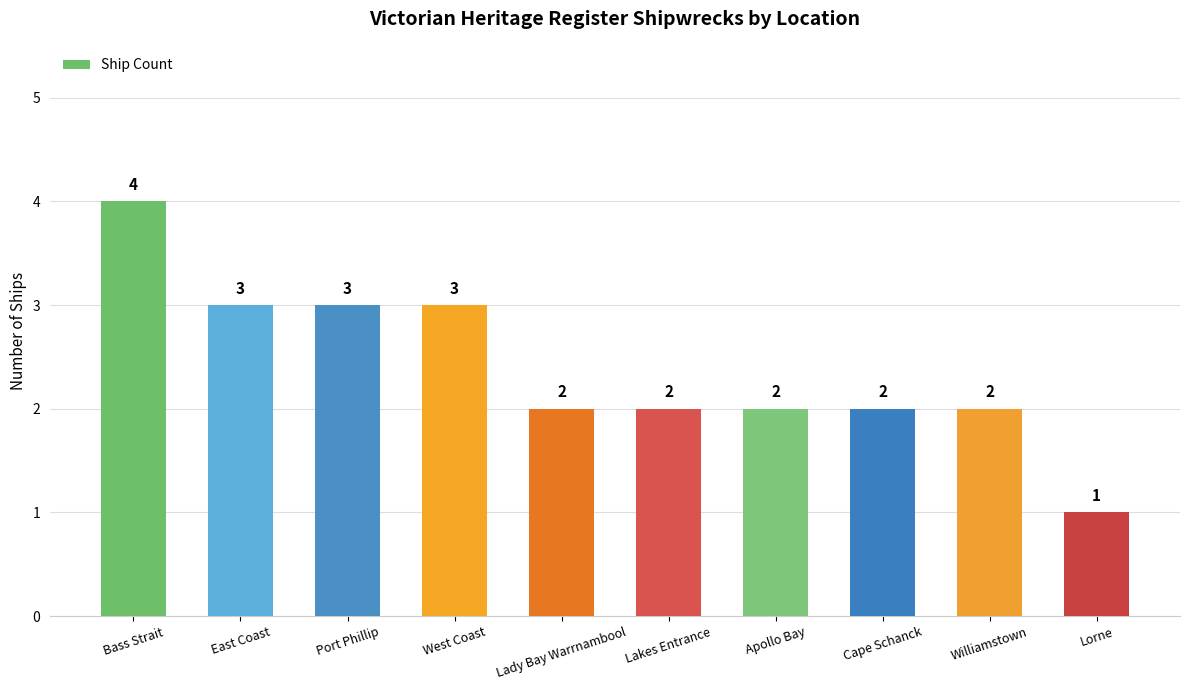

Which category has the highest value across all series?

Bass Strait